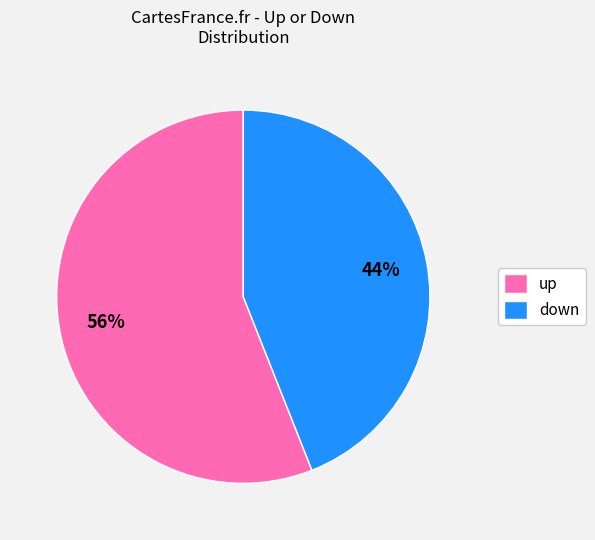

Is there any slice that represents more than half of the pie?

Yes